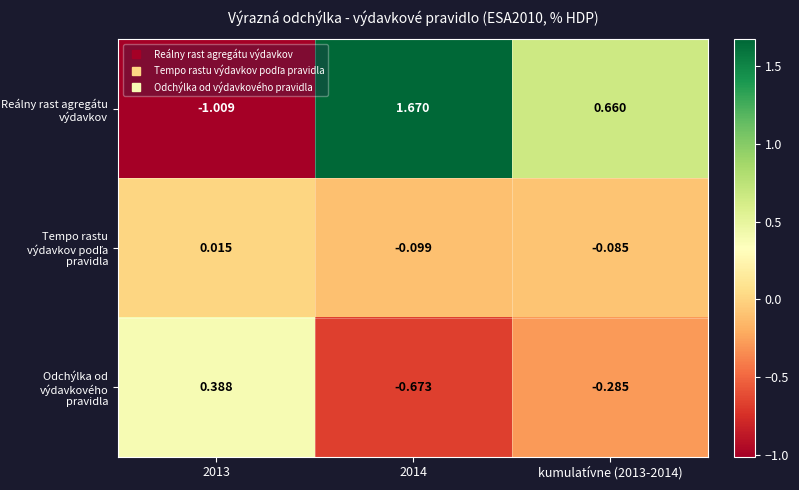

Between 2013 and kumulatívne (2013-2014), which series saw the biggest shift?

Reálny rast agregátu výdavkov